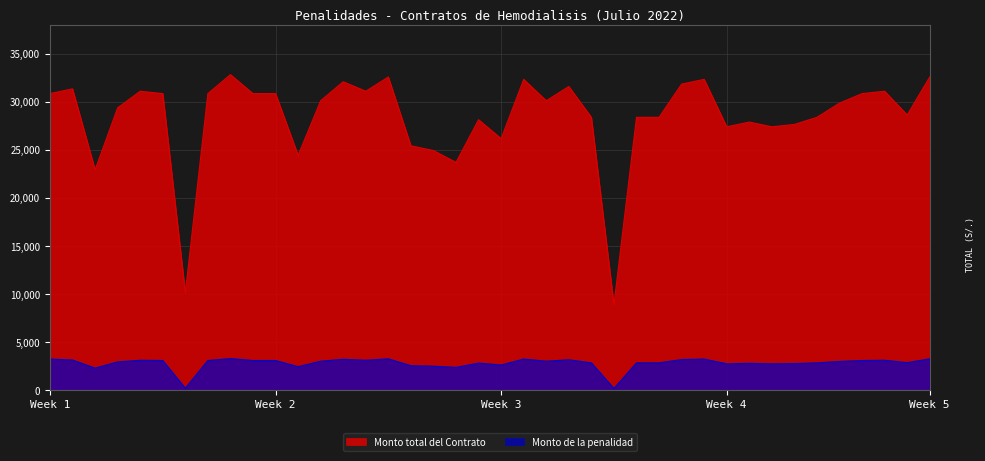

Which series has the largest range (max minus min)?

Monto total del Contrato